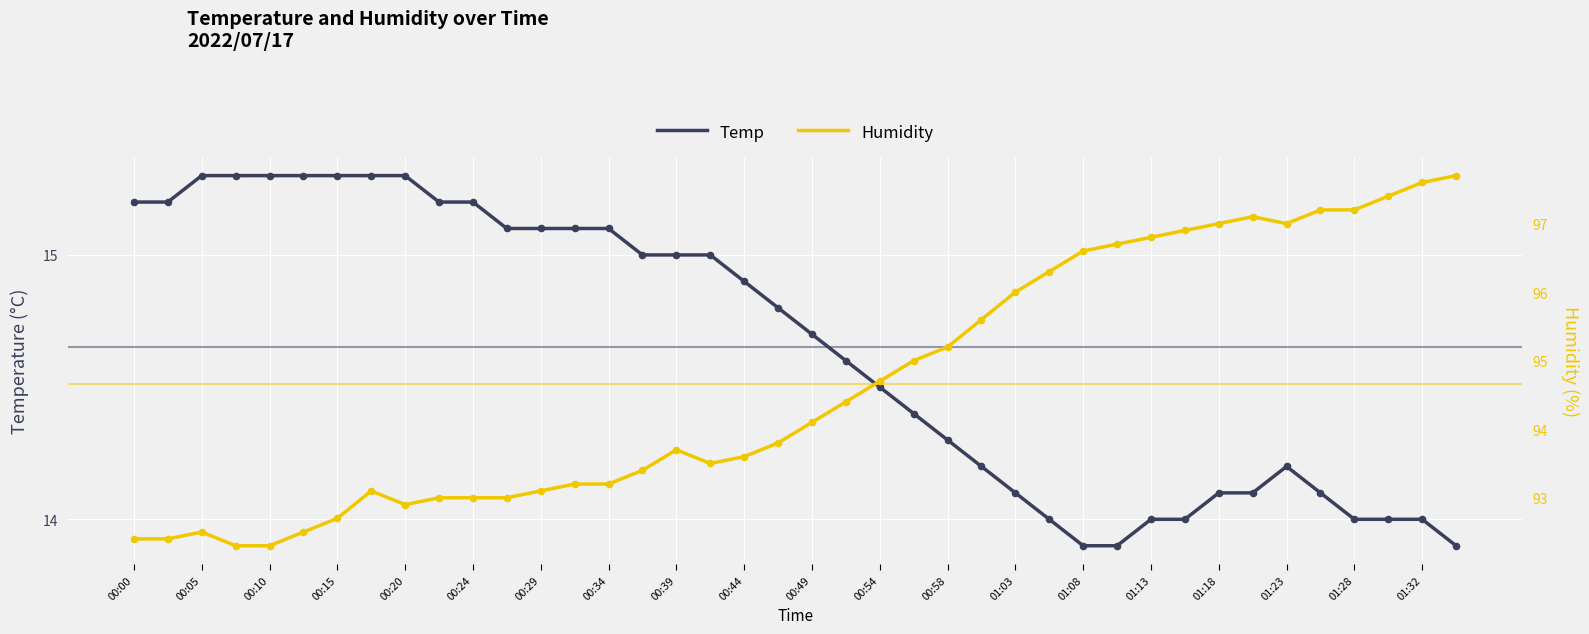

At which category is the sum across all series the highest?

39